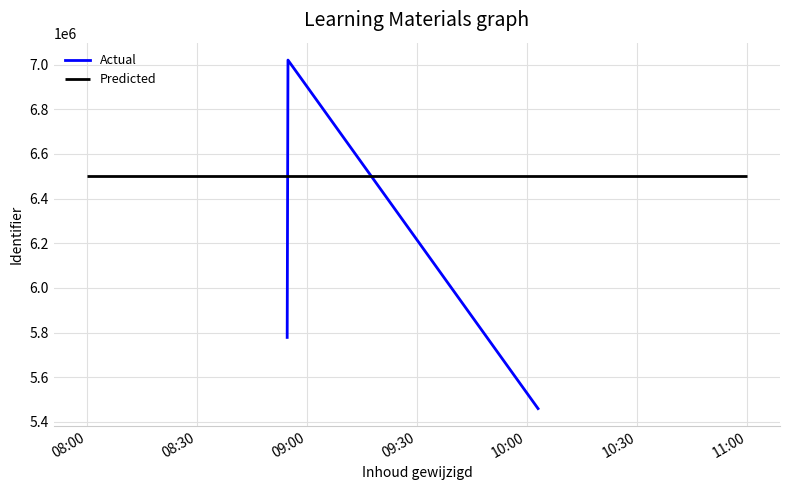

What is the highest value of the Actual series?

7019902